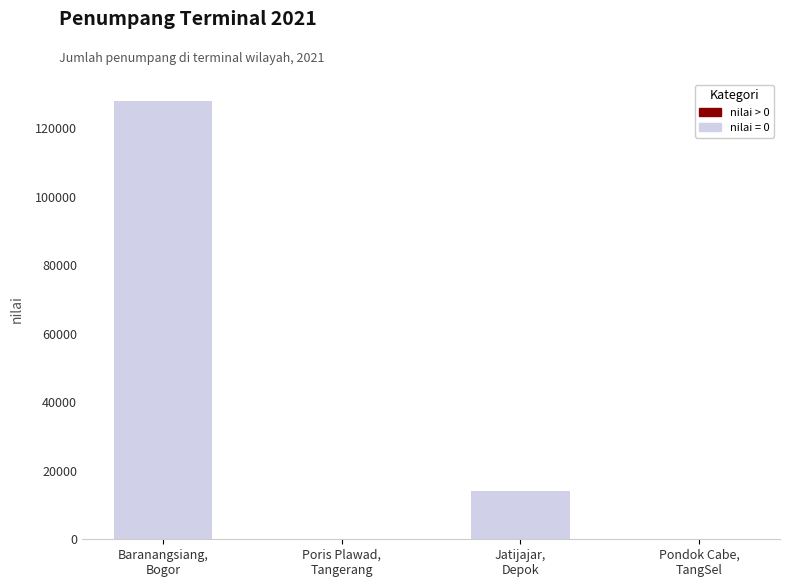

What is the sum of the values at Baranangsiang,
Bogor and Pondok Cabe,
TangSel?

127912